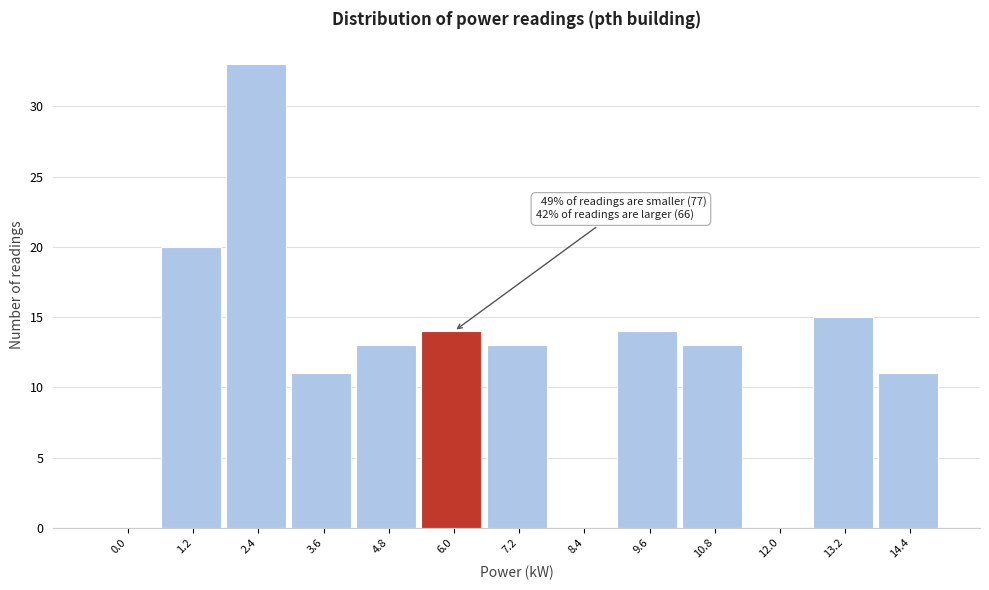

Reading left to right, what are all the values shown in this chart?

0.0=0	1.2=20	2.4=33	3.6=11	4.8=13	6.0=14	7.2=13	8.4=0	9.6=14	10.8=13	12.0=0	13.2=15	14.4=11